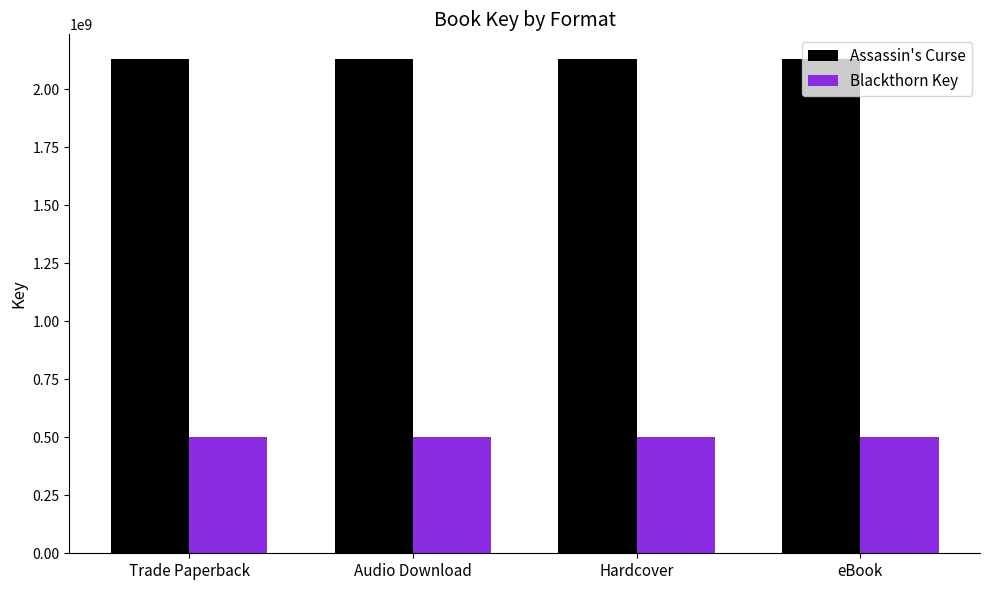

Is the value of Blackthorn Key at eBook greater than the value of Assassin's Curse at Trade Paperback?

No